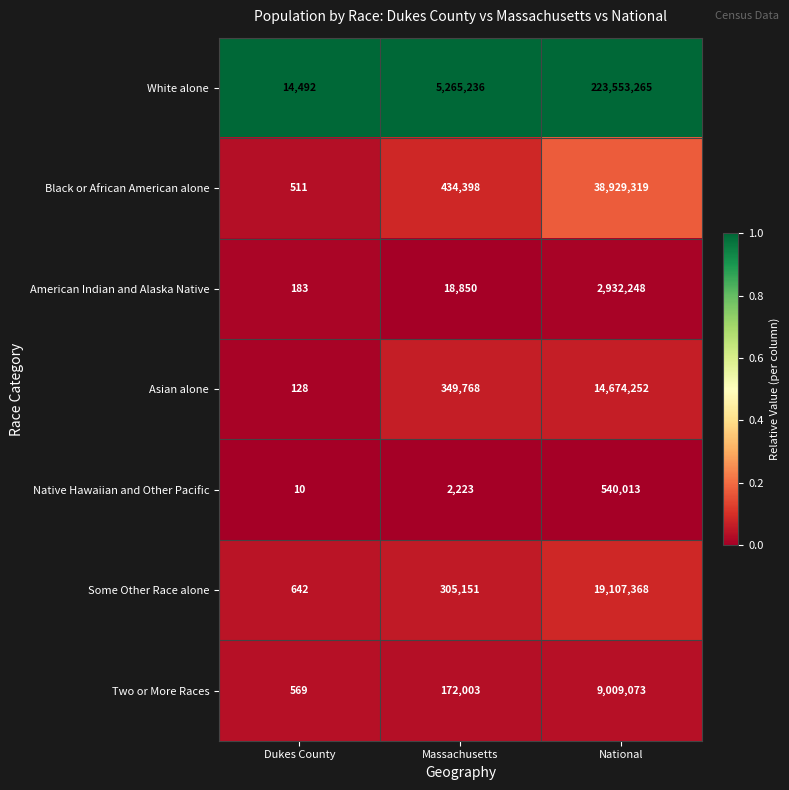

List the labels in order of Native Hawaiian and Other Pacific value, smallest first.

Dukes County, Massachusetts, National